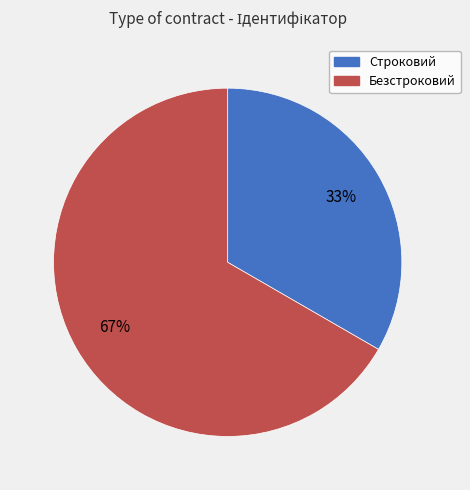

Which has a higher value, Безстроковий or Строковий?

Безстроковий